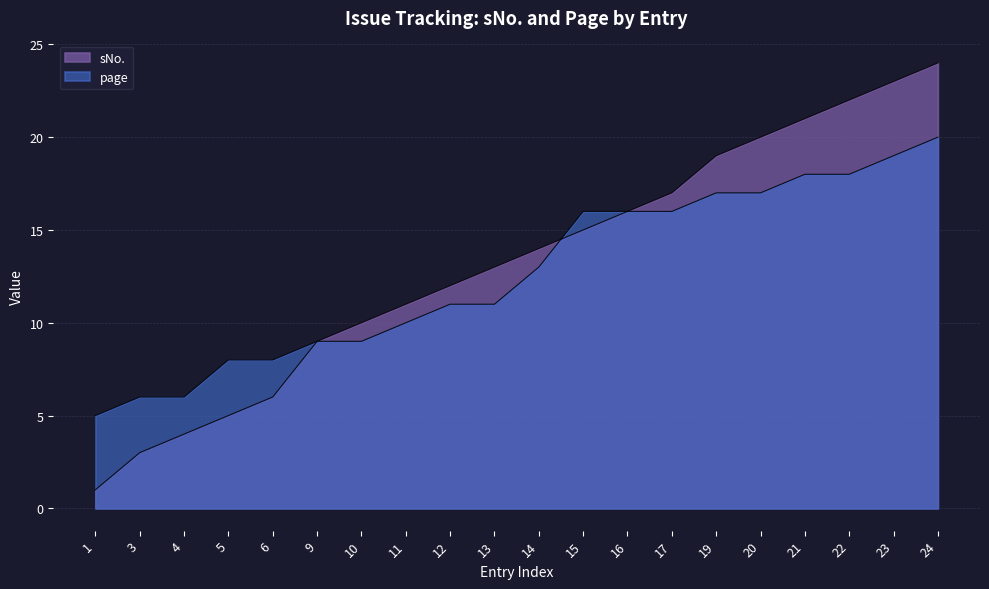

What are all the series names shown in the legend?

sNo., page